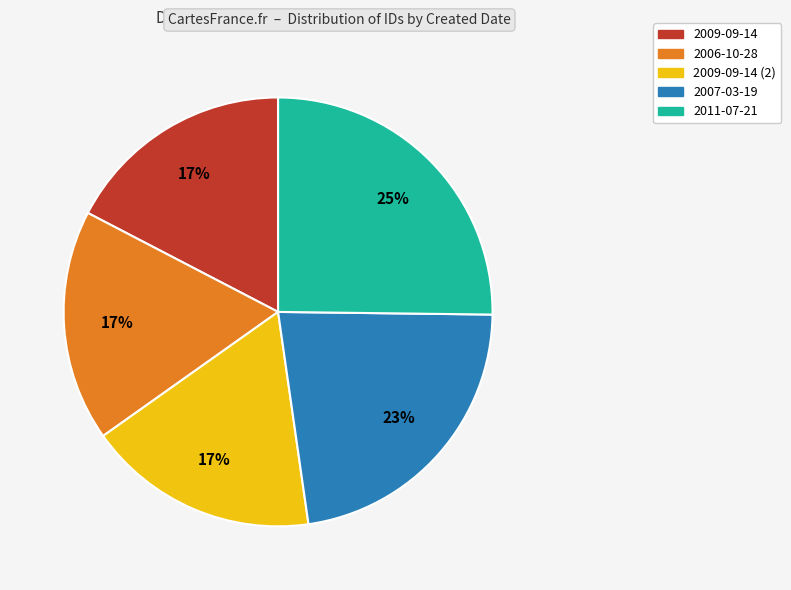

Is there any slice that represents more than half of the pie?

No